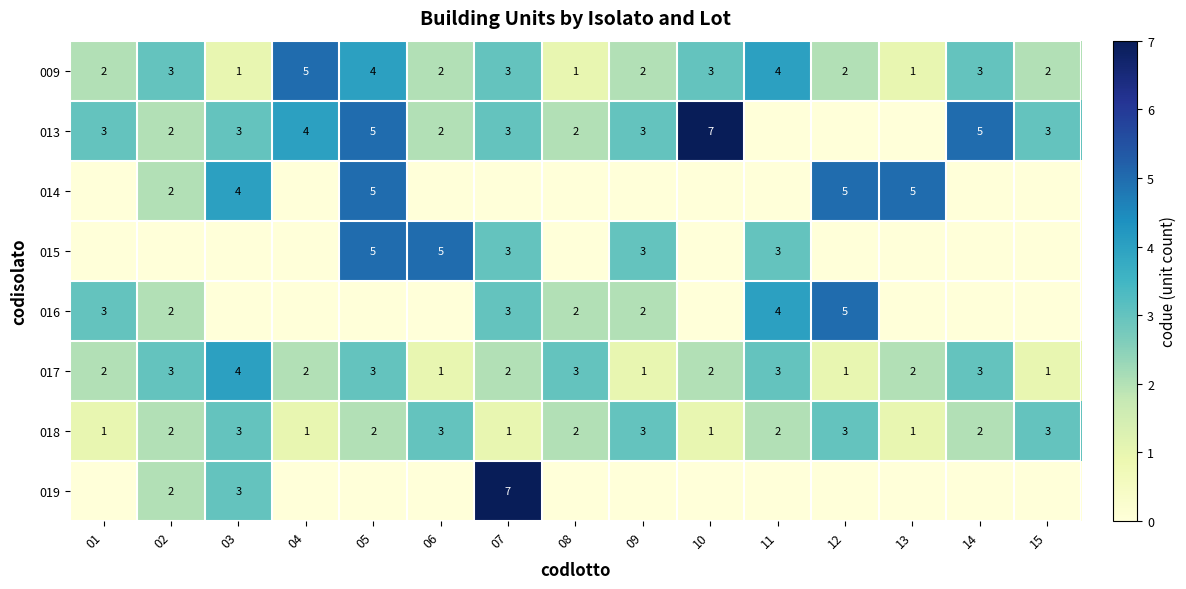

The value of 016 at 07 is 1. True or false?

False